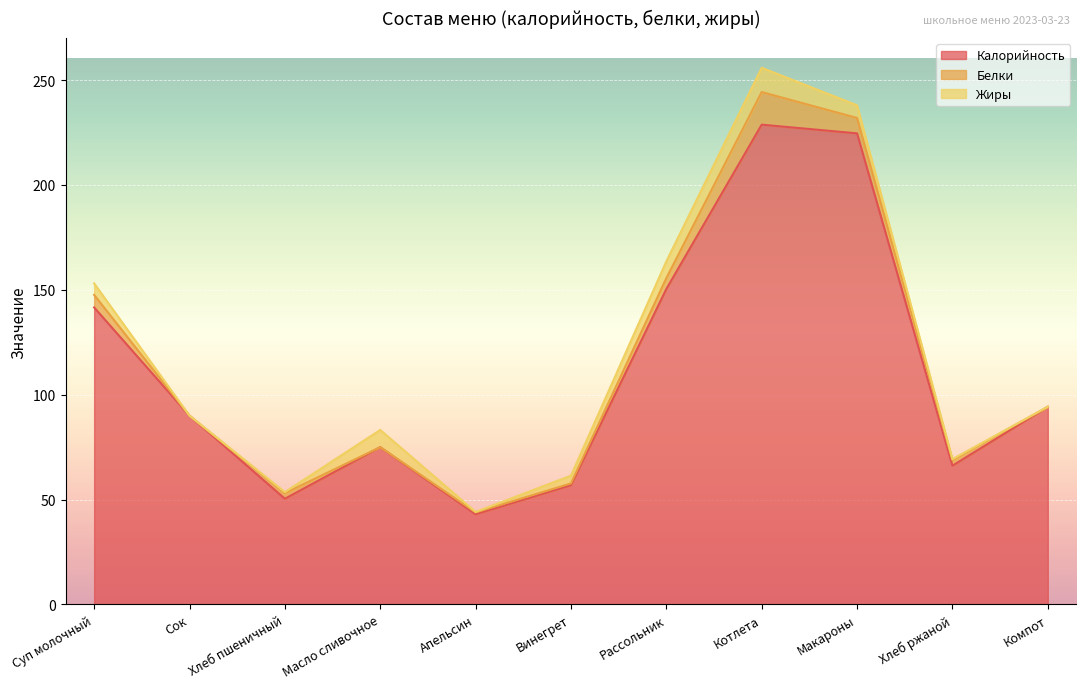

Where is Белки nearest to the value 7?

Макароны